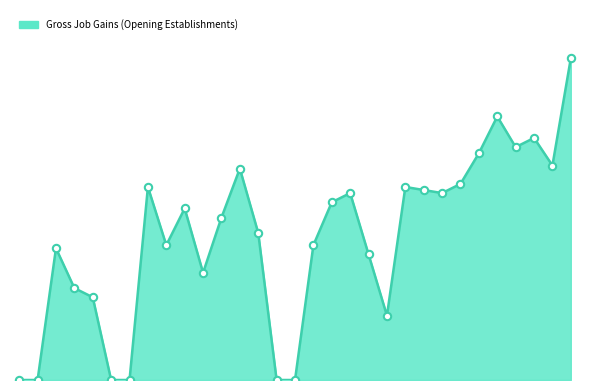

Is this an area chart (filled region under the line)?

Yes